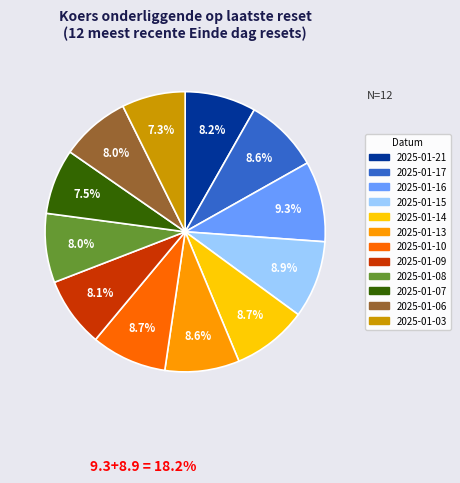

To the nearest percent, what portion does 2025-01-15 represent?

9%